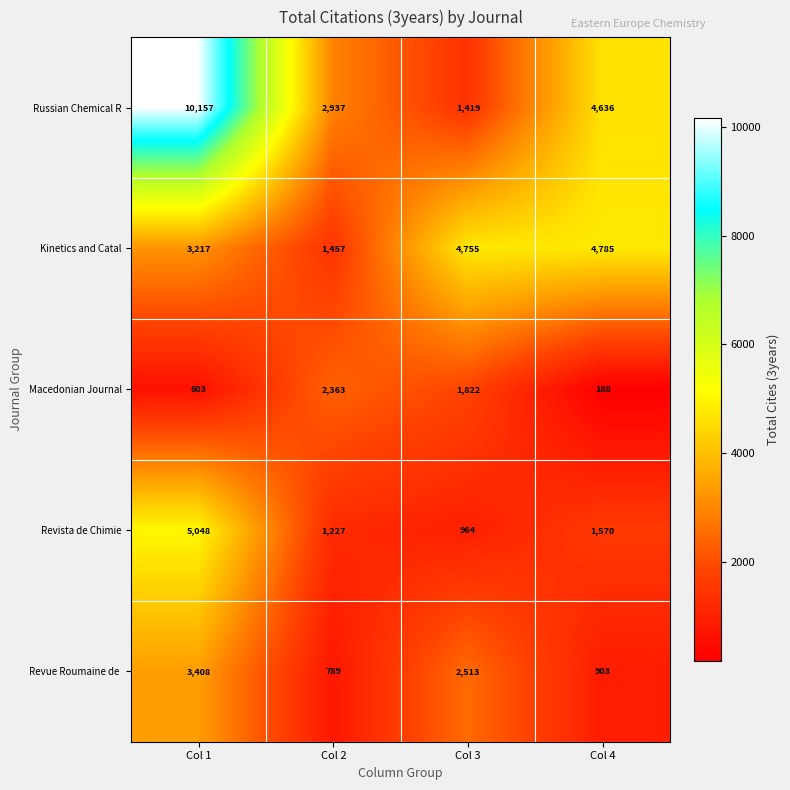

What is the average value of the Russian Chemical R series?

4787